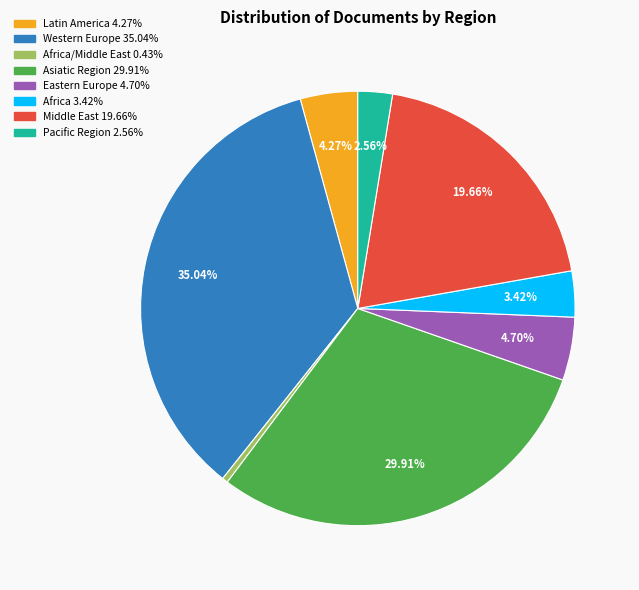

Is there a majority slice in this chart?

No